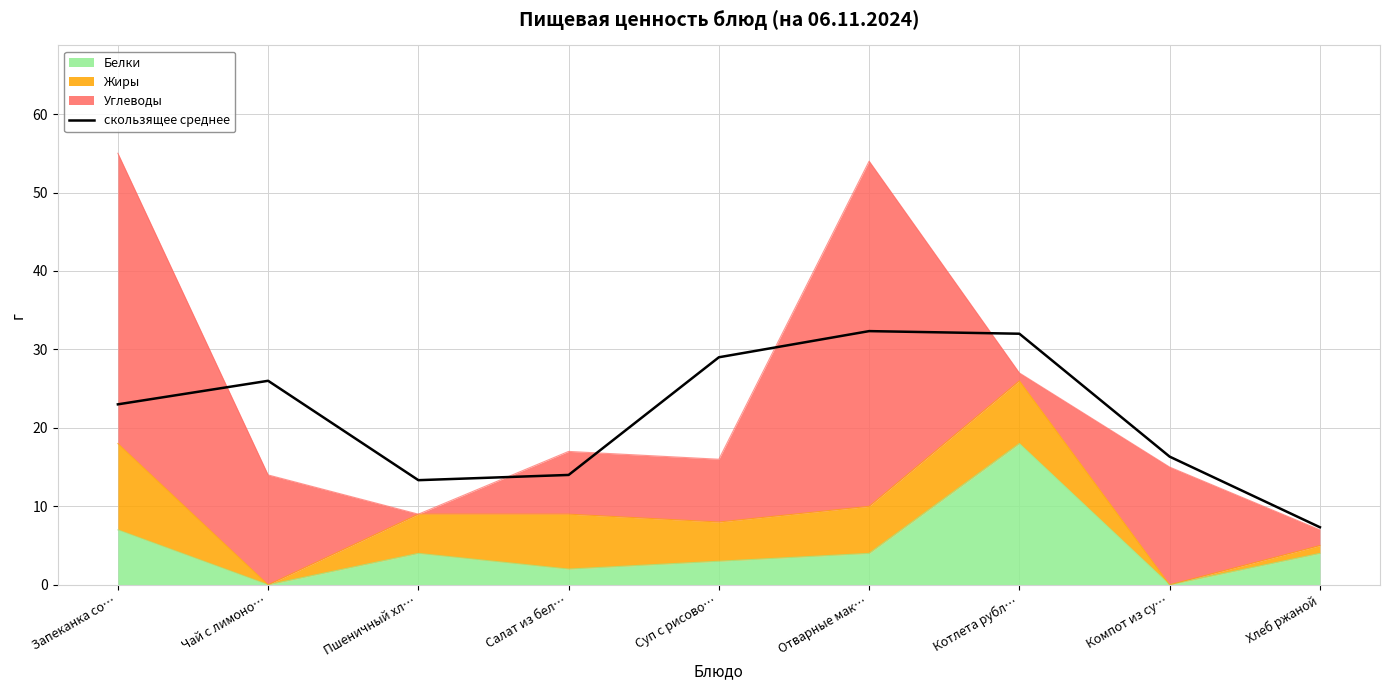

Which label corresponds to the smallest value in the chart?

Хлеб ржаной